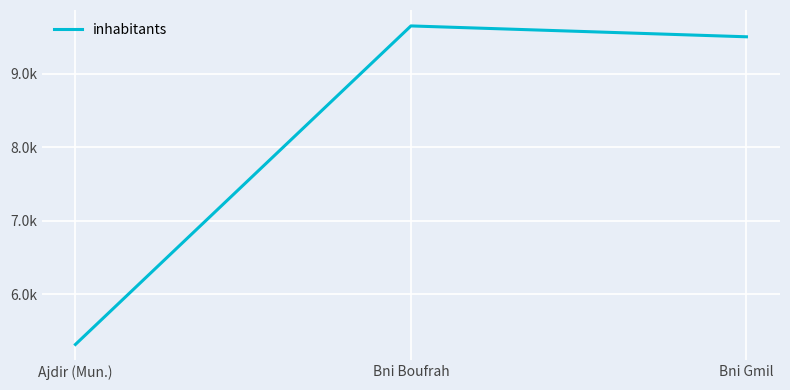

Approximately how many times larger is the value at Bni Gmil compared to Ajdir (Mun.)?

1.8